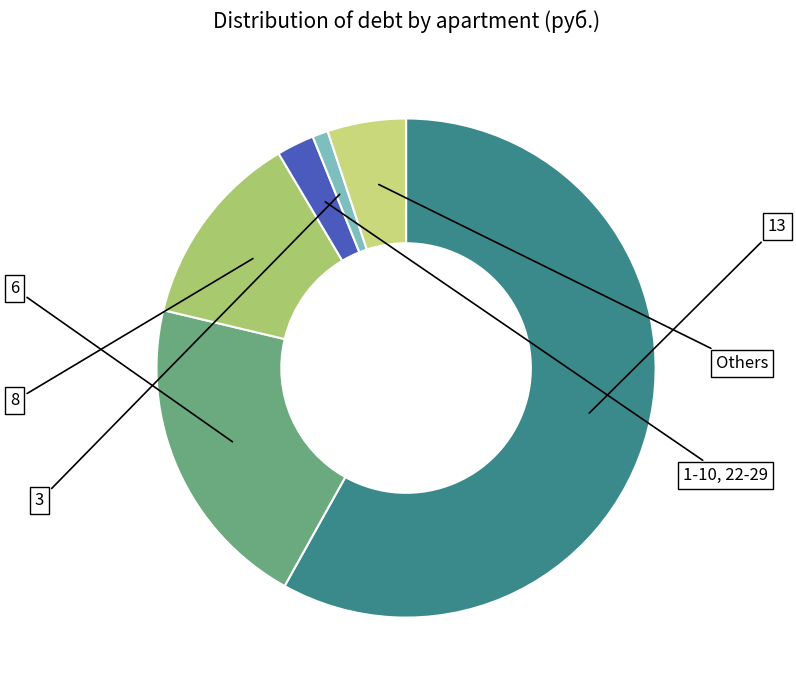

What is the largest slice in the pie chart?

13